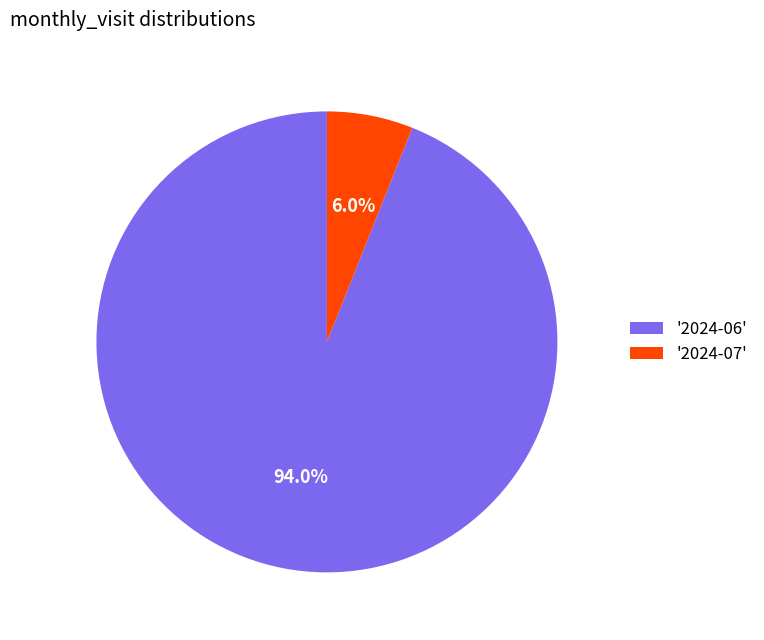

Does '2024-07' represent more than half of the total?

No